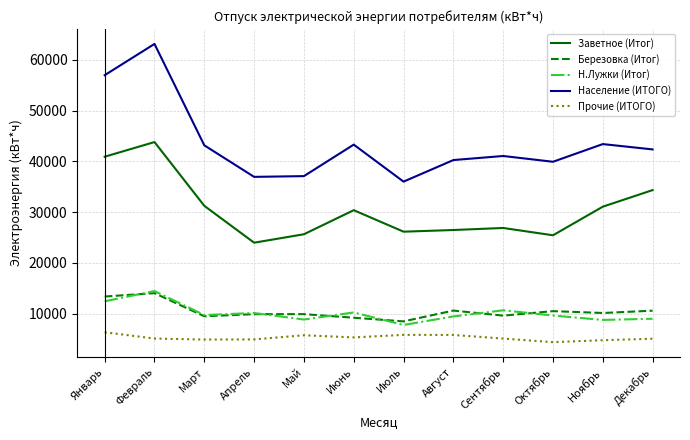

Which series has the widest spread of values?

Население (ИТОГО)